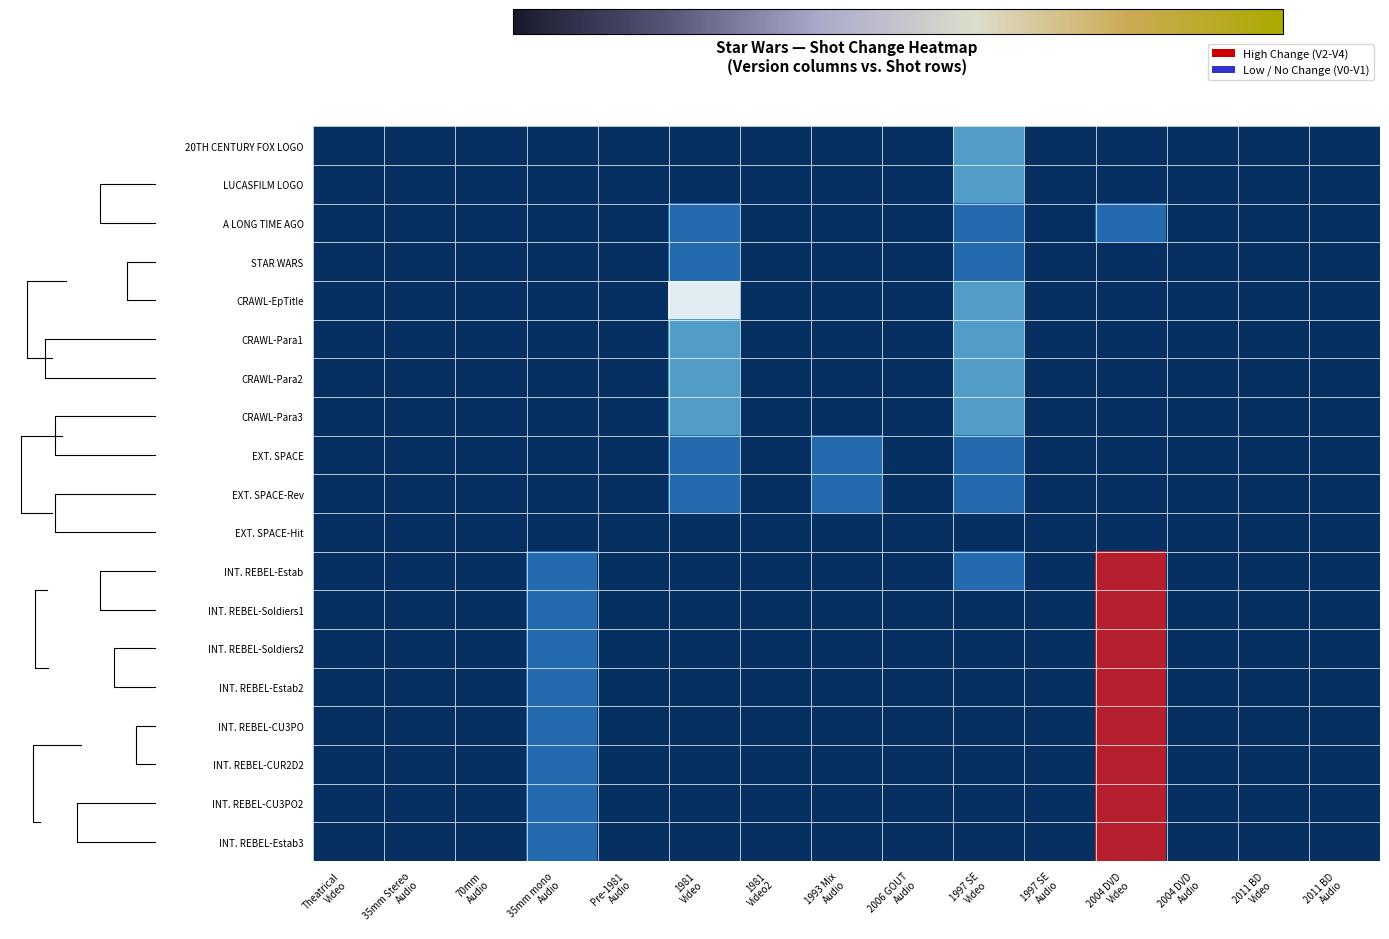

Count the number of categories in the chart.

15